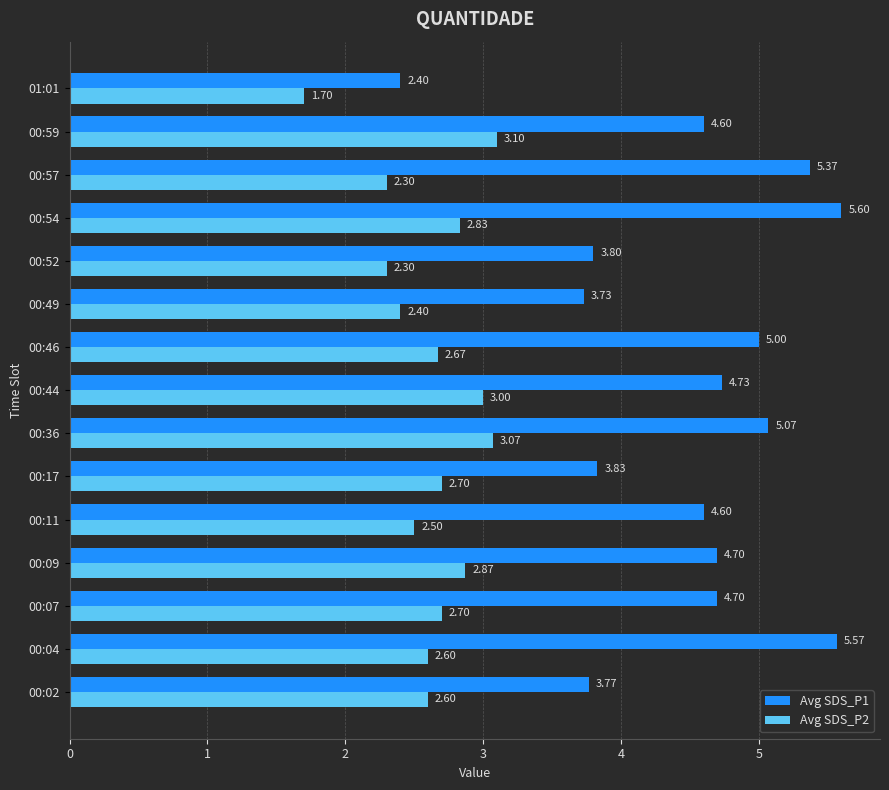

What is the difference between the highest and lowest values at 00:36?

2.0